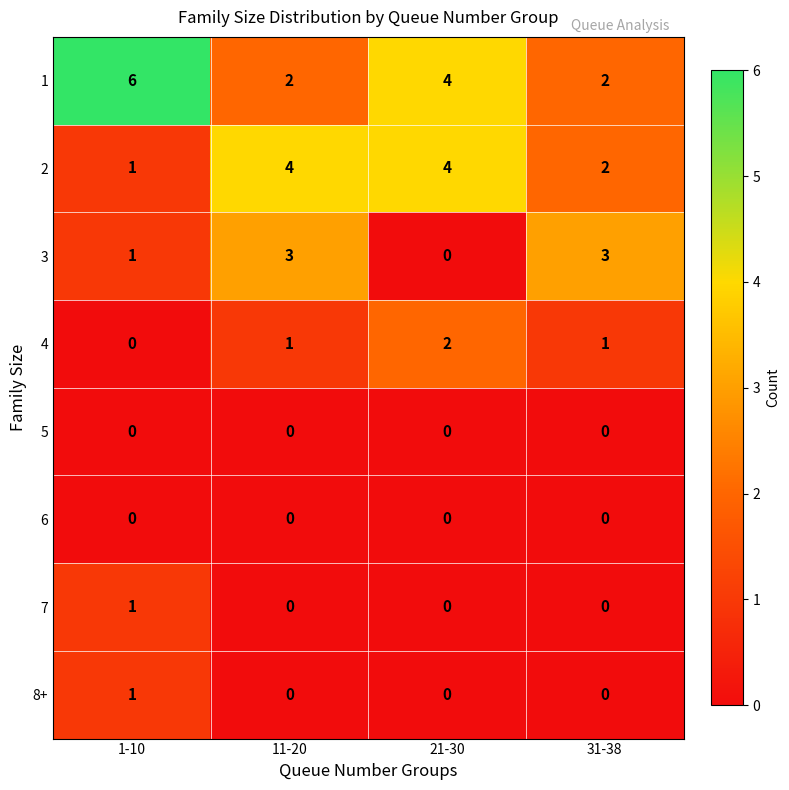

Which category has the highest value across all series?

1-10